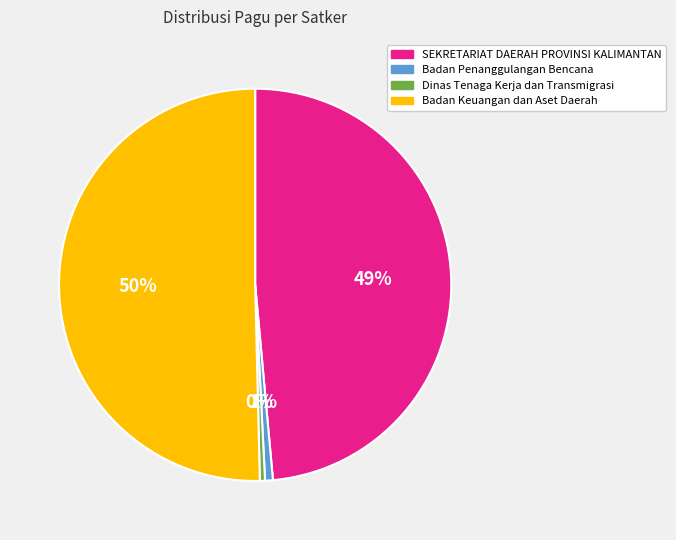

What percentage is the Badan Keuangan dan Aset Daerah slice, to the nearest percent?

50%